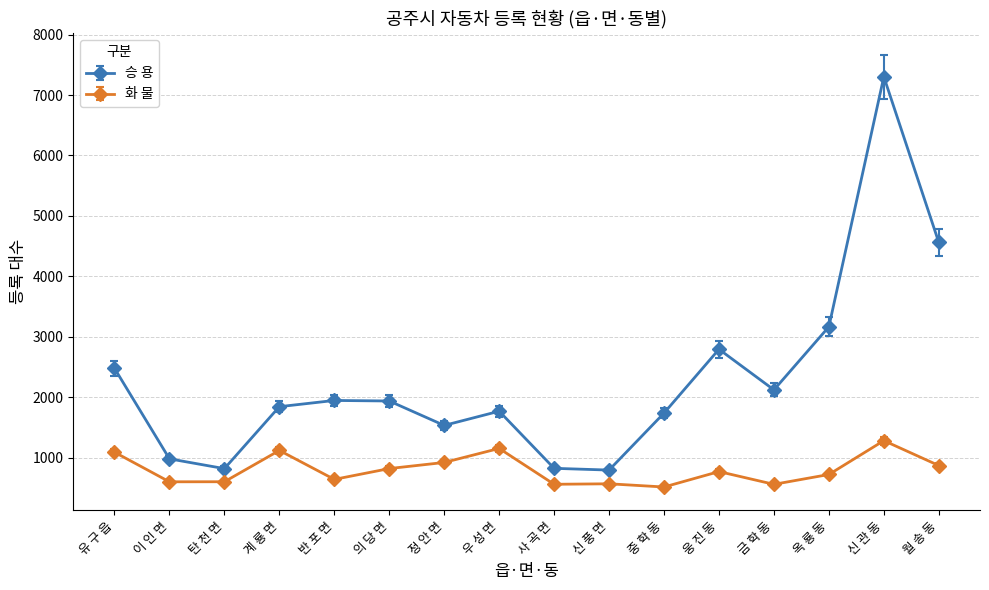

Does the chart display data point markers on the line(s)?

Yes